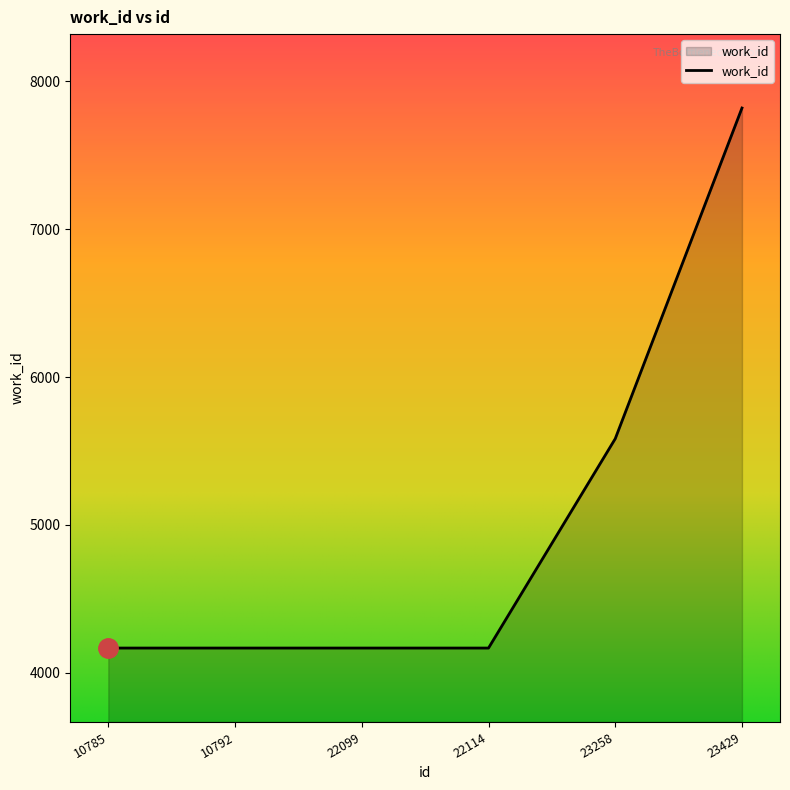

Is it true that the value at 22114 is 5482?

False